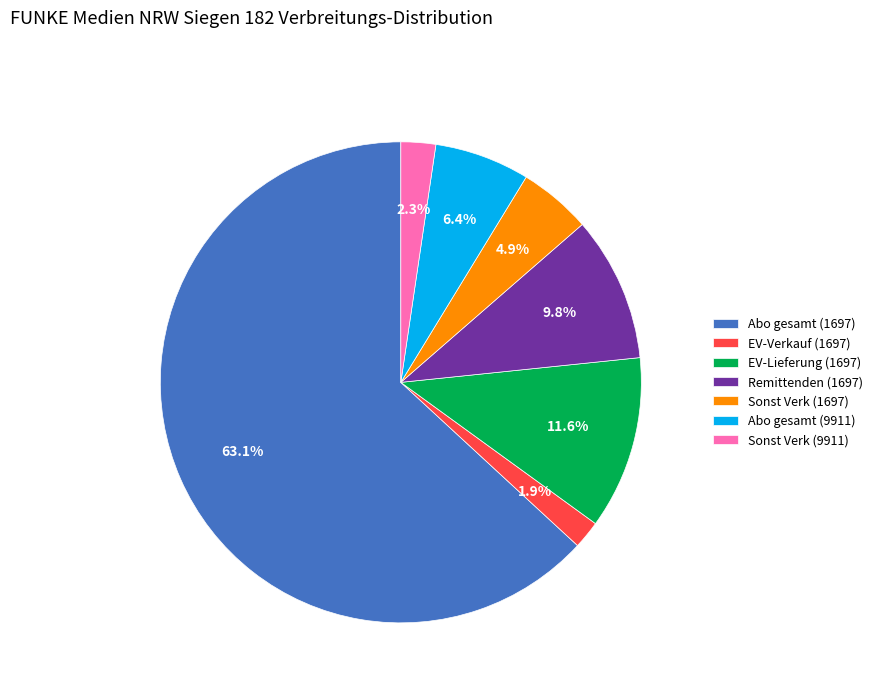

Which slice represents more than half of the pie?

Abo gesamt (1697)